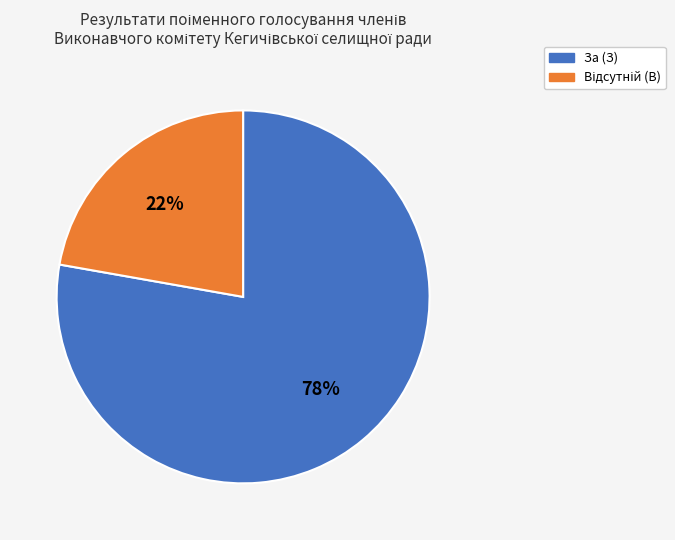

The За (З) slice represents 78% of the pie. True or false?

True